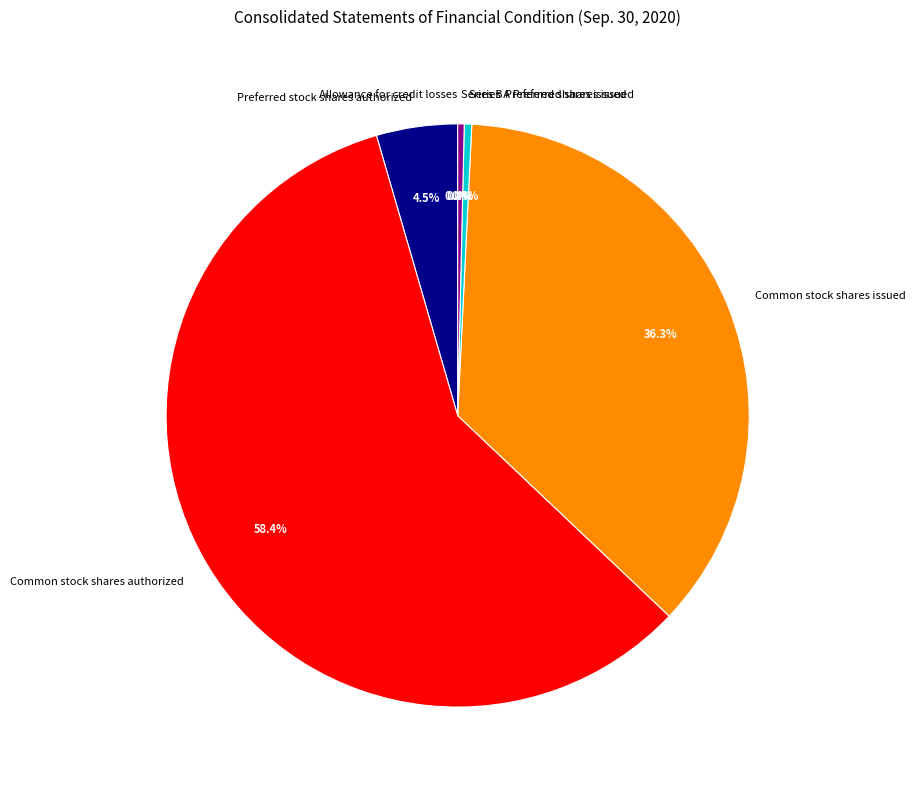

Combined, do Preferred stock shares authorized and Series A Preferred shares issued account for over 50%?

No